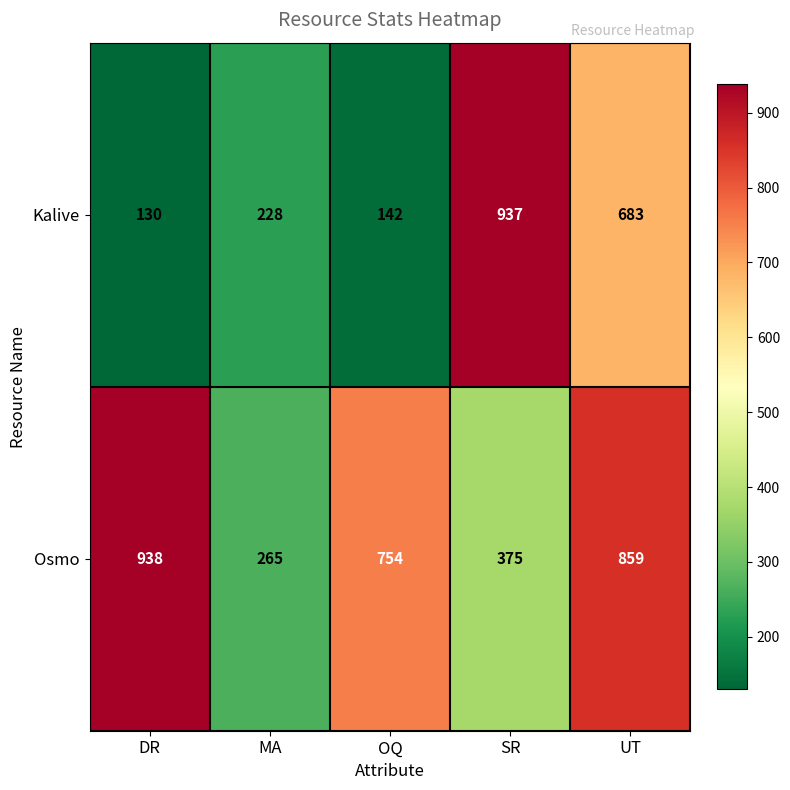

Is the value of Osmo at MA greater than the value of Kalive at OQ?

Yes